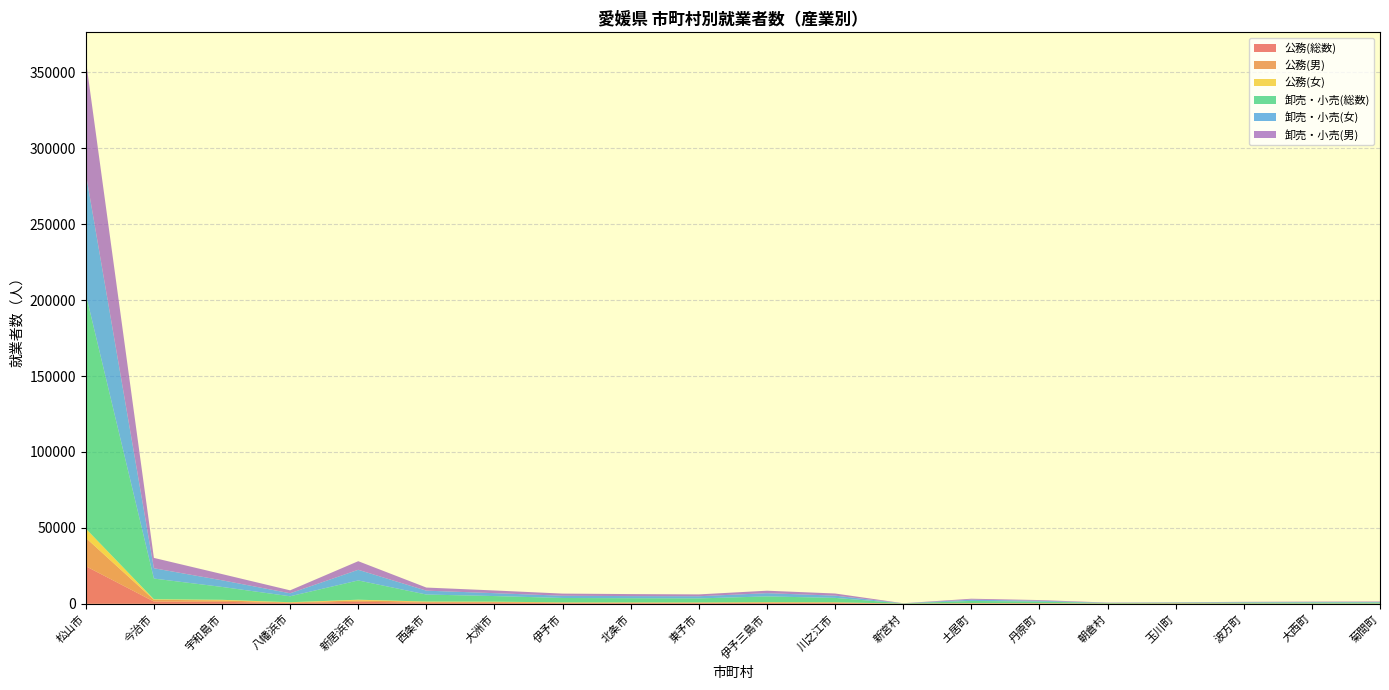

Reading left to right, list all the values displayed in this chart.

公務(総数): 24776	1501	1318	523	1351	749	707	441	465	458	551	508	63	230	221	103	155	115	109	101
公務(男): 18656	1145	929	343	919	575	514	391	321	353	395	391	43	139	154	83	122	78	74	74
公務(女): 6120	356	389	180	432	174	193	117	144	105	156	117	20	91	67	20	33	31	27	27
卸売・小売(総数): 154446	13617	8476	3914	12683	4604	3689	2889	2739	2641	3765	2889	126	1443	1015	308	354	540	616	657
卸売・小売(女): 79519	6797	4382	1984	7020	2559	1911	1480	1411	1433	2139	1480	64	831	571	134	174	291	322	325
卸売・小売(男): 74927	6820	4094	1930	5663	2045	1778	1409	1328	1208	1626	1409	62	612	444	174	180	249	294	332